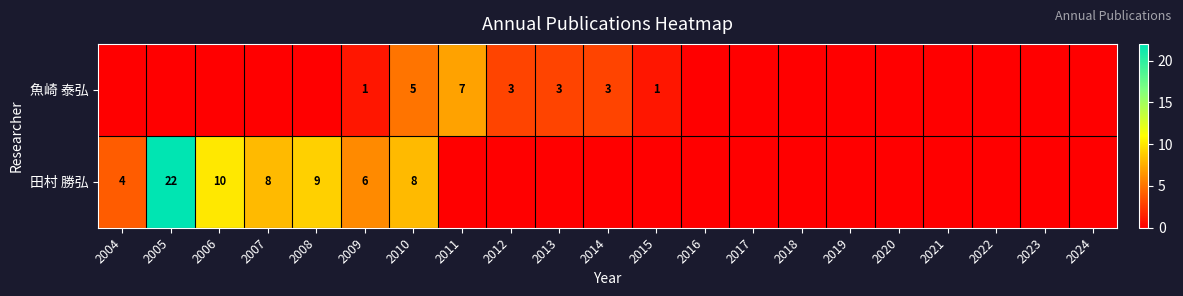

What is the total value across all series at 2010?

13